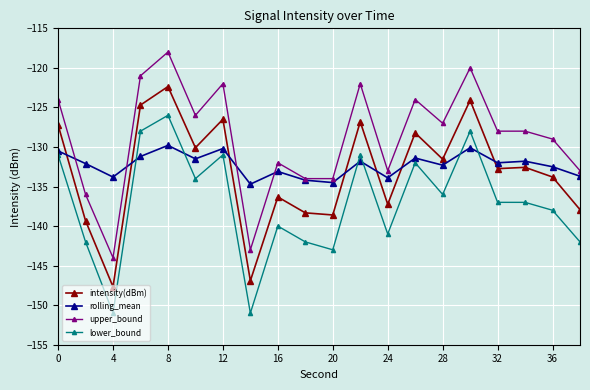

Which series has the largest total across all categories?

upper_bound